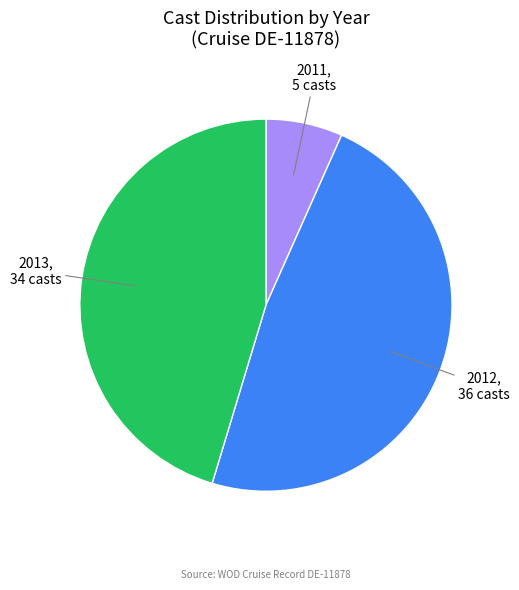

Is there any slice that represents more than half of the pie?

No